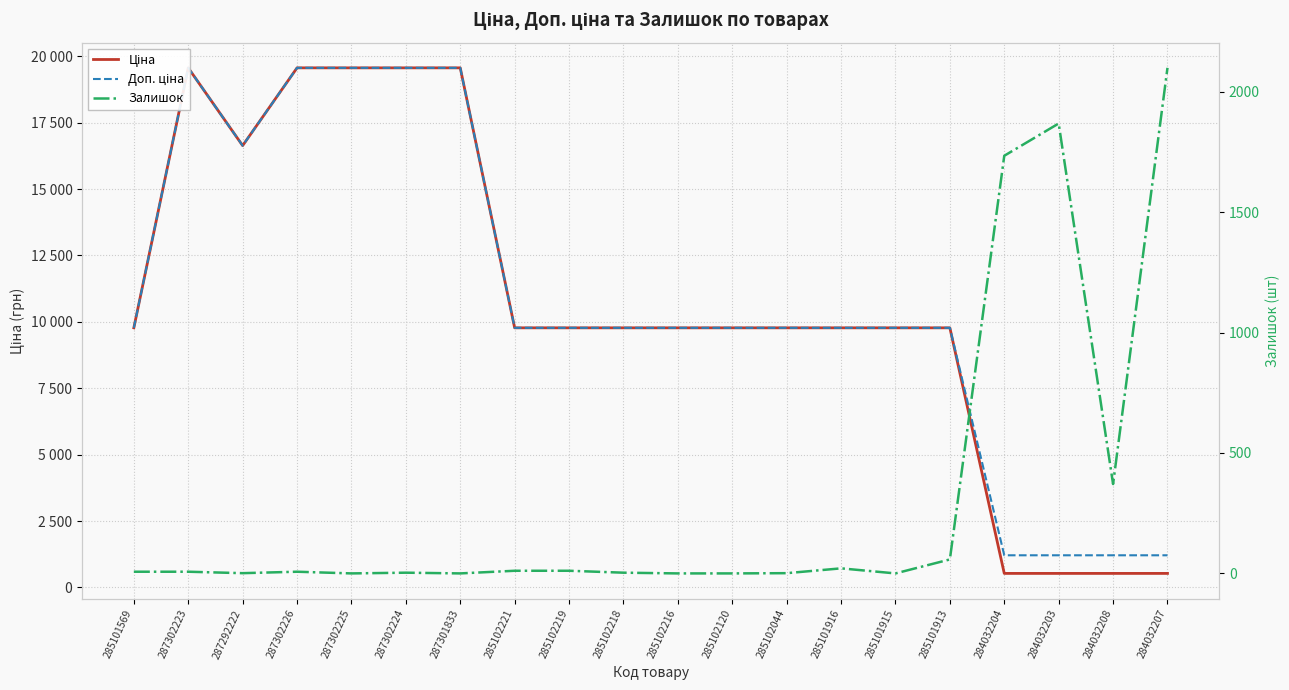

What is the sum of the Ціна values at 285102044 and 284032207?

10303.7